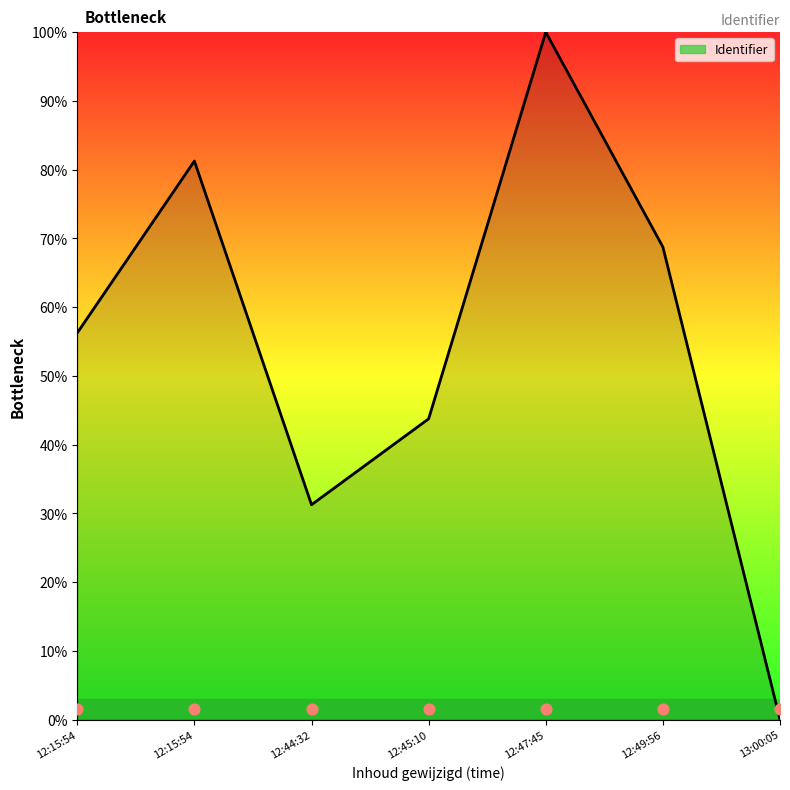

What is the change in value from 12:15:54 to 12:47:45?

+18.8